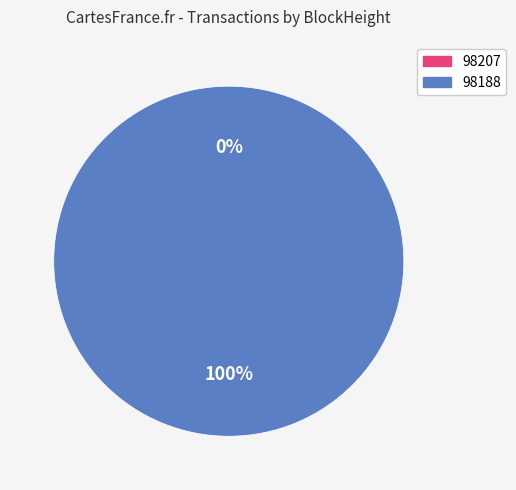

To the nearest percent, what is the combined percentage of 98188 and 98207?

100%